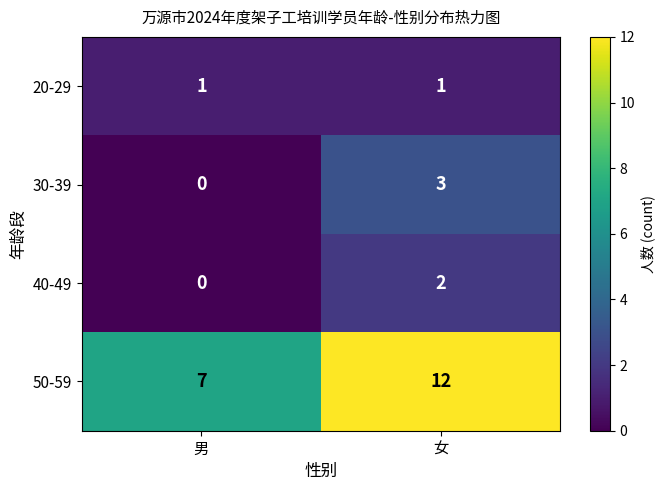

Reading left to right, what are all the values shown in this chart?

20-29: 男=1	女=1
30-39: 男=0	女=3
40-49: 男=0	女=2
50-59: 男=7	女=12